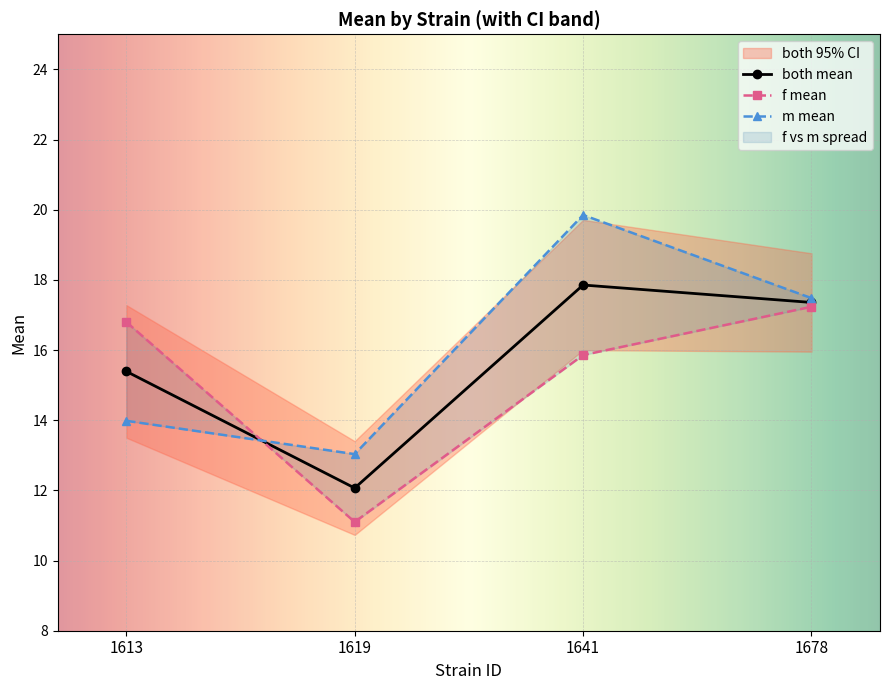

What is the approximate value of f_mean at 1613?

16.8